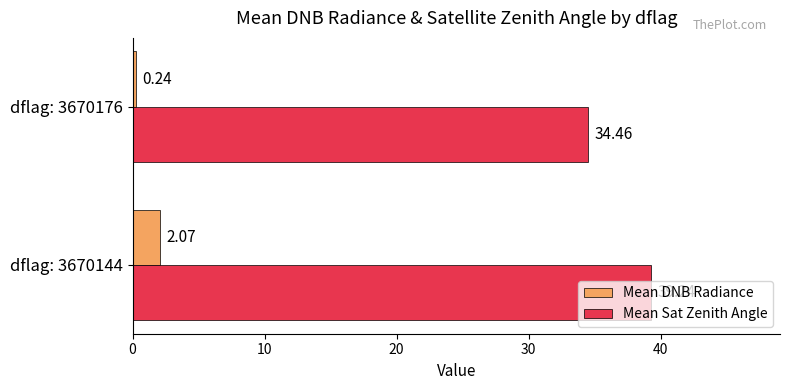

Rank the series by their maximum value, from highest to lowest.

Mean Sat Zenith Angle, Mean DNB Radiance